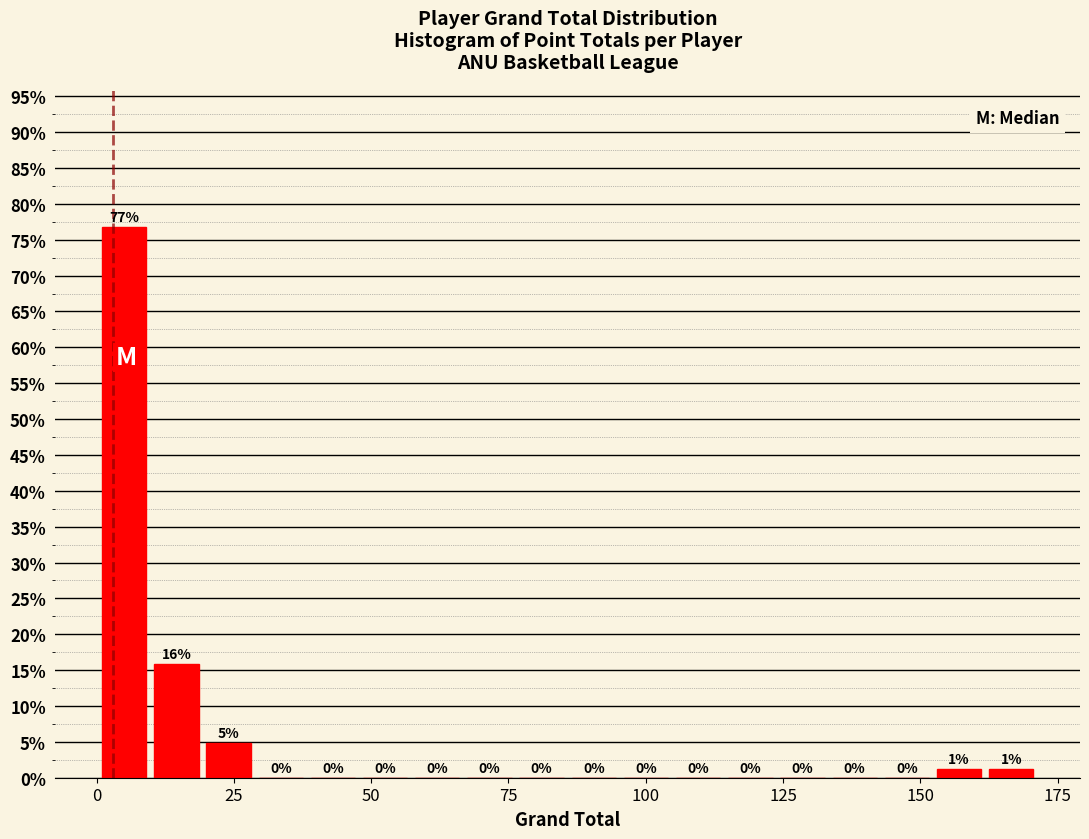

Around what value on the x-axis is the tallest bar? Give the approximate position of its centre, as read against the axis.

5